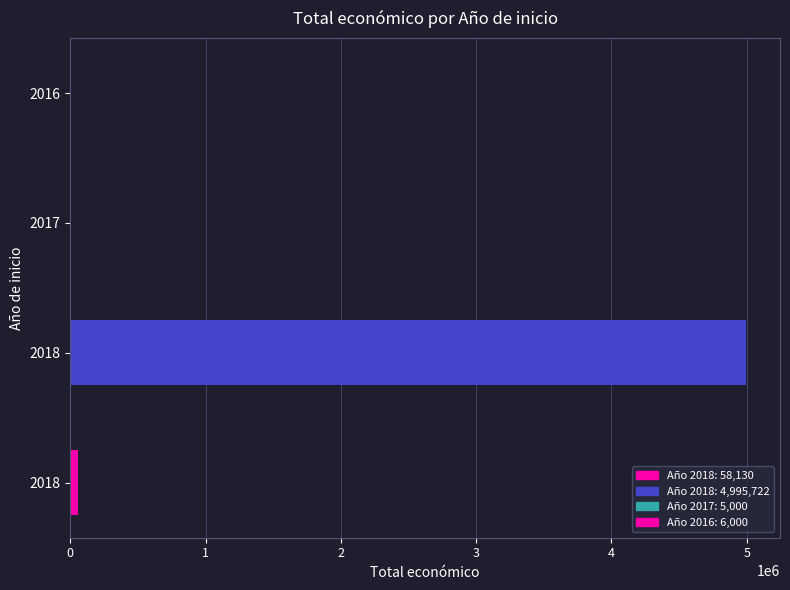

What is the greatest value displayed?

4995722